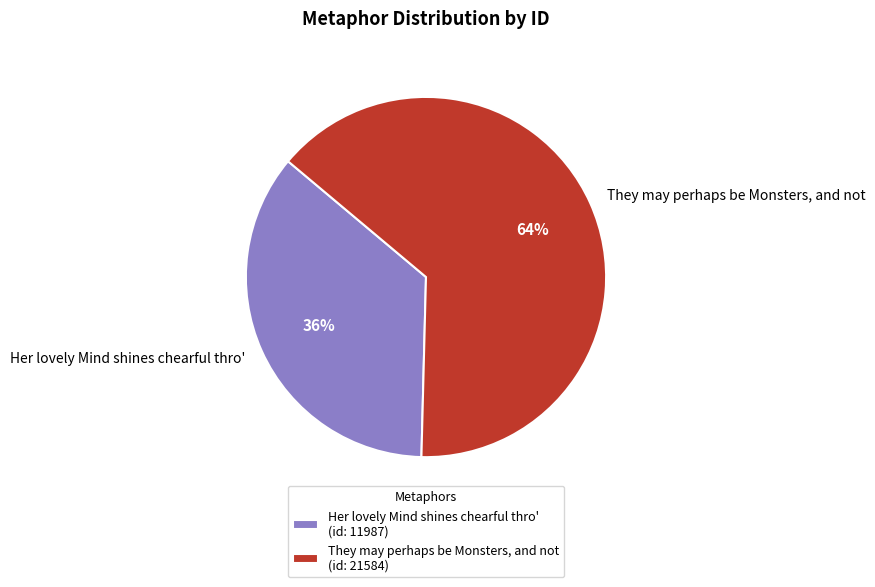

Which has a higher value, Her lovely Mind shines chearful thro' or They may perhaps be Monsters, and not?

They may perhaps be Monsters, and not